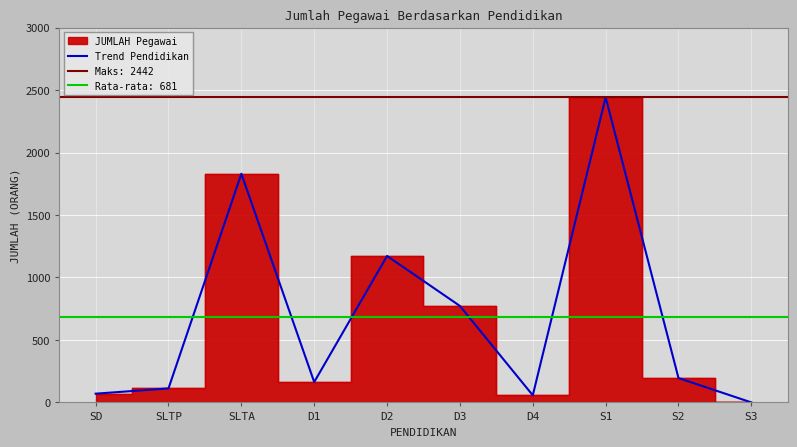

List the labels in order of value, smallest first.

S3, D4, SD, SLTP, D1, S2, D3, D2, SLTA, S1